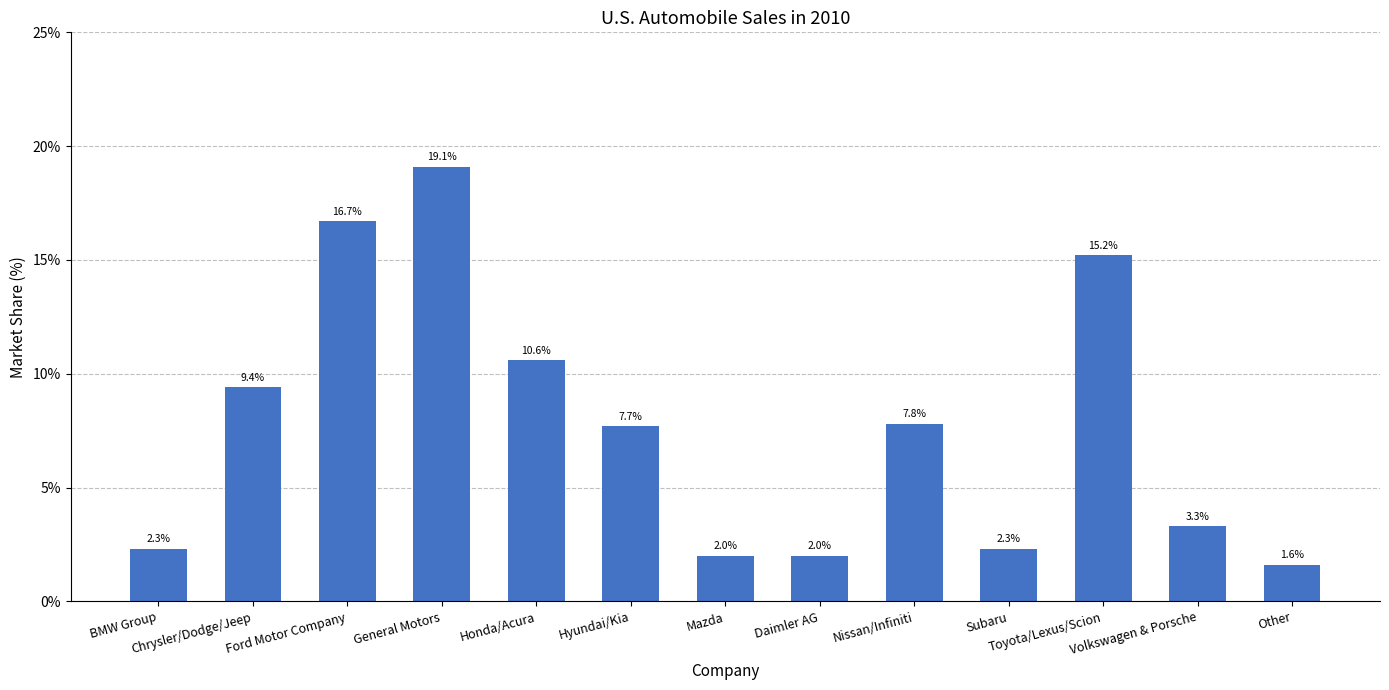

Is it true that the value at Honda/Acura is 0.1?

False